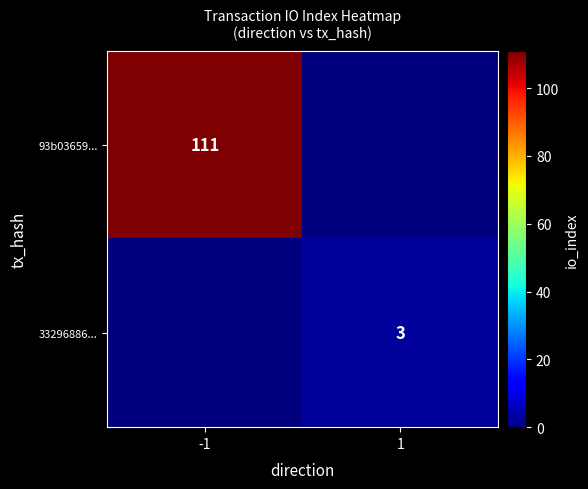

Is it true that 93b03659... equals 111 at -1?

True